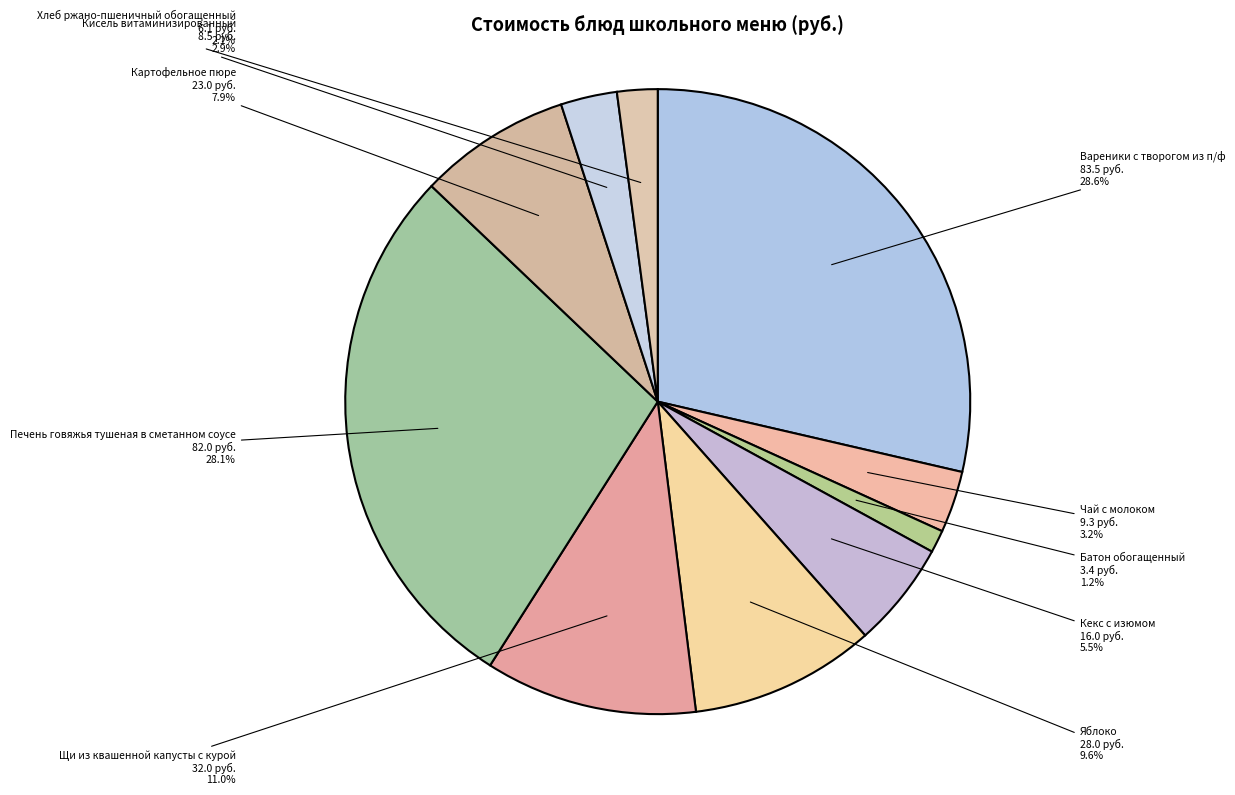

What percentage is the Вареники с творогом из п/ф slice, to the nearest percent?

29%